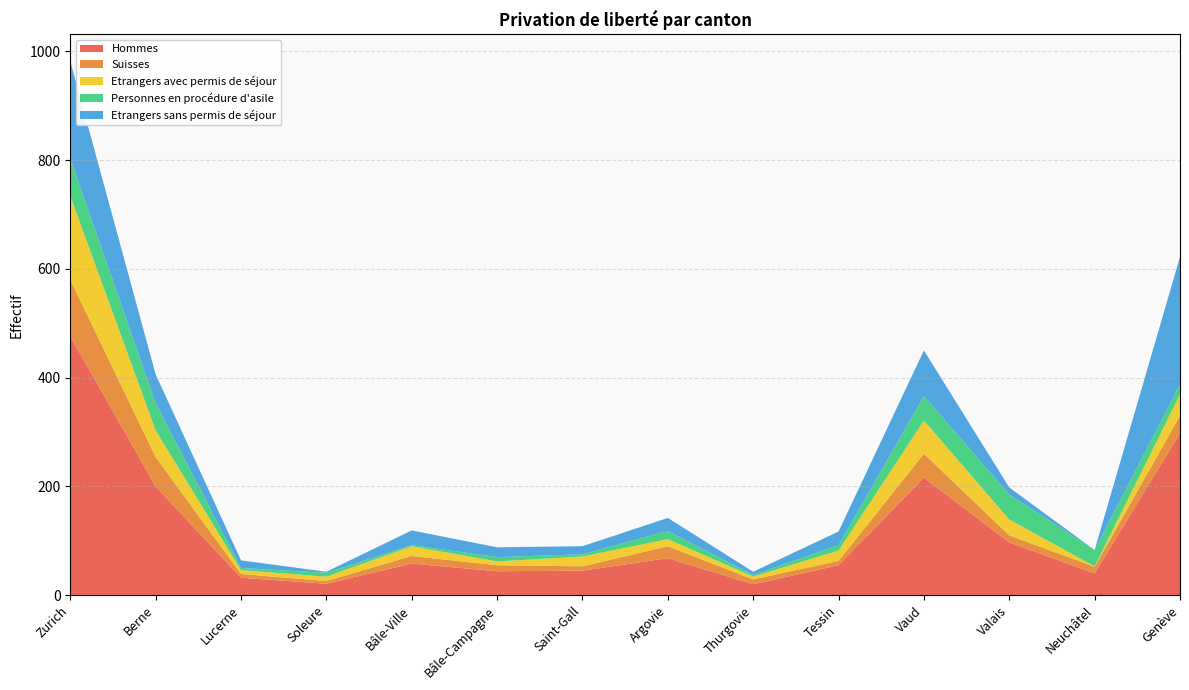

Reading left to right, what are all the values shown in this chart?

Hommes: 476	200	32	21	58	44	45	68	20	55	216	97	40	298
Suisses: 104	54	7	5	14	11	8	22	9	8	44	13	12	32
Etrangers avec permis de séjour: 154	49	7	8	18	7	18	13	5	19	61	29	1	39
Personnes en procédure d'asile: 69	50	4	7	2	8	4	15	3	10	45	46	30	19
Etrangers sans permis de séjour: 179	53	14	2	27	18	15	24	6	25	84	13	0	234